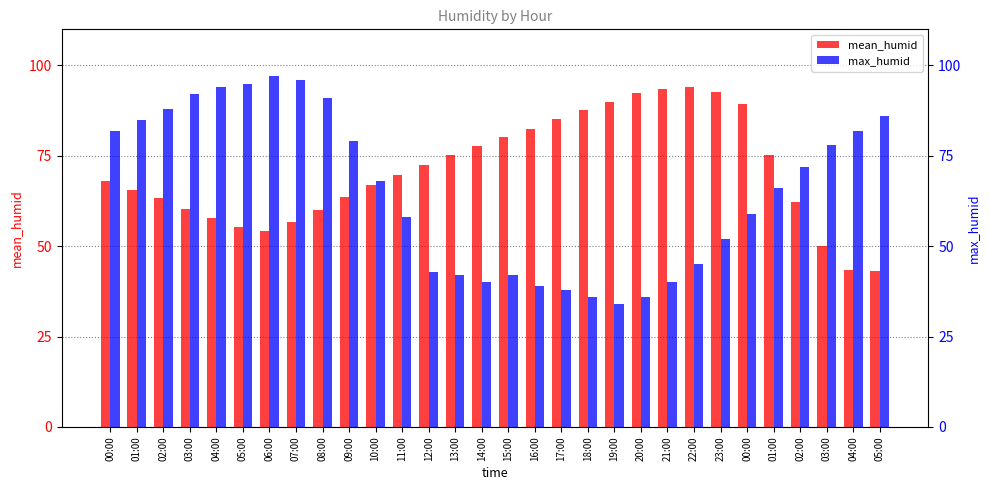

Read the max_humid value at 03:00.

78.0